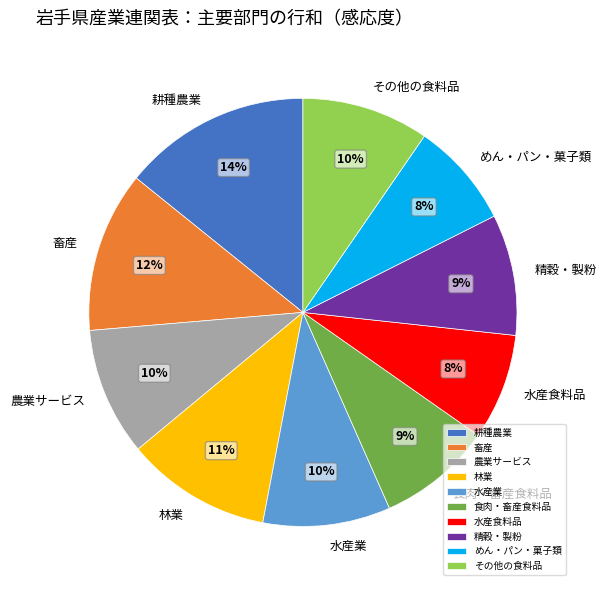

What is the ratio of the value at 水産食料品 to the value at 水産業?

0.8